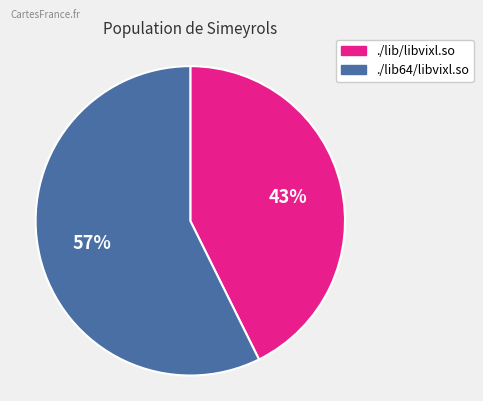

Is there any slice that represents more than half of the pie?

Yes